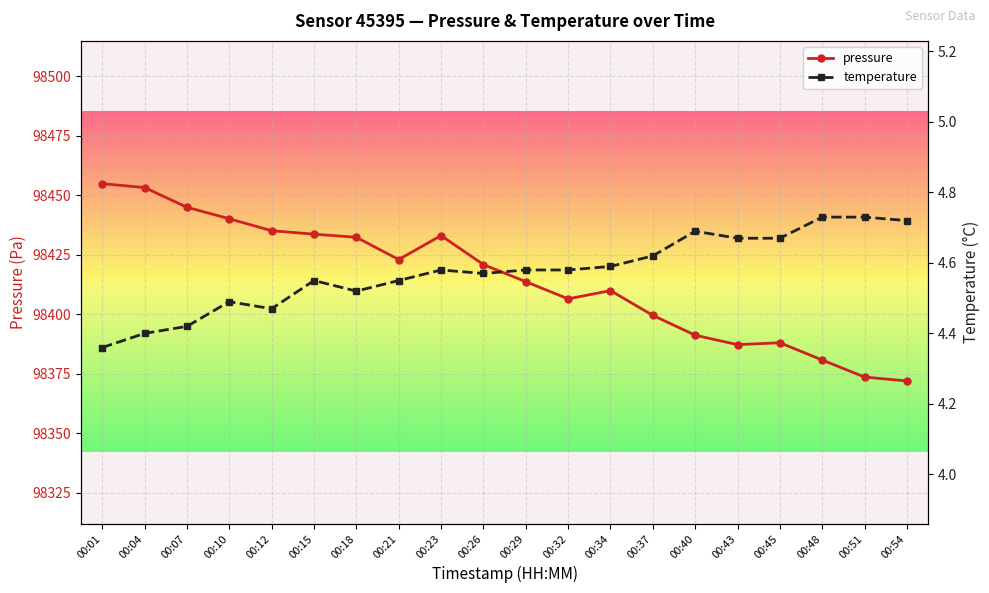

At how many categories does at least one series exceed 21486?

20